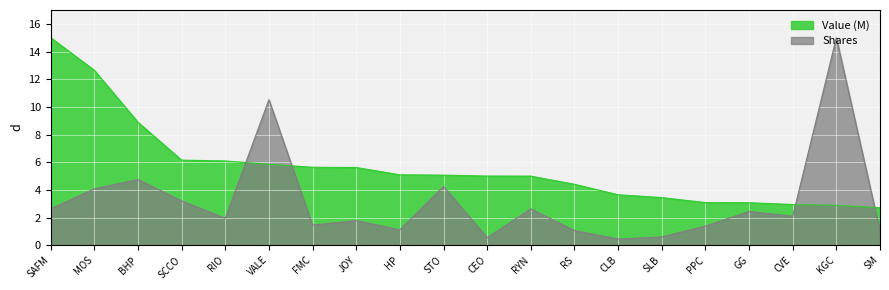

What is the minimum value shown in the chart?

0.4